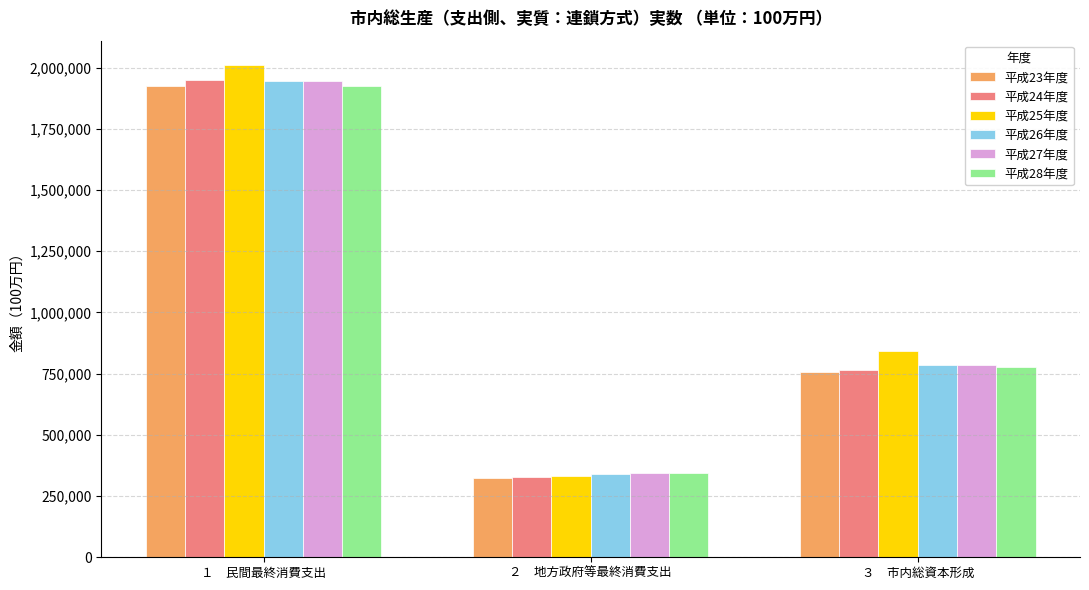

What is the difference between the highest and lowest values at ２　地方政府等最終消費支出?

20945